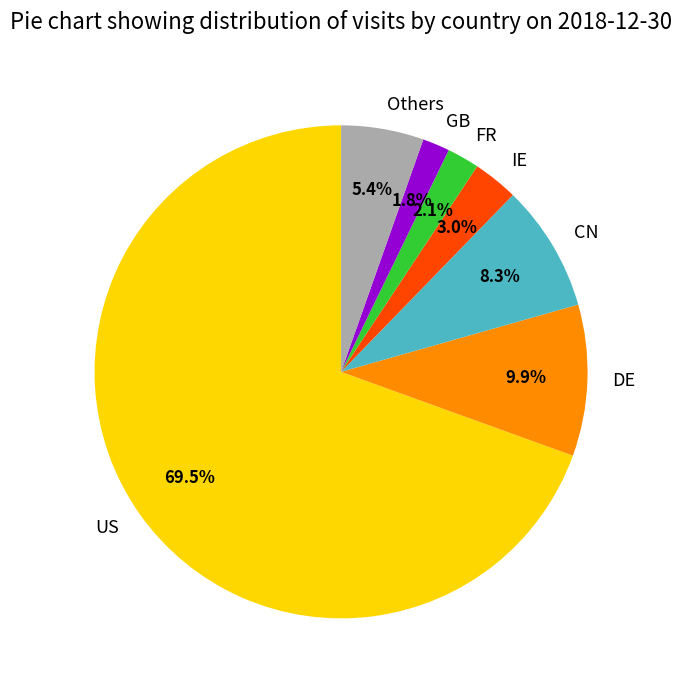

What is the majority slice?

US